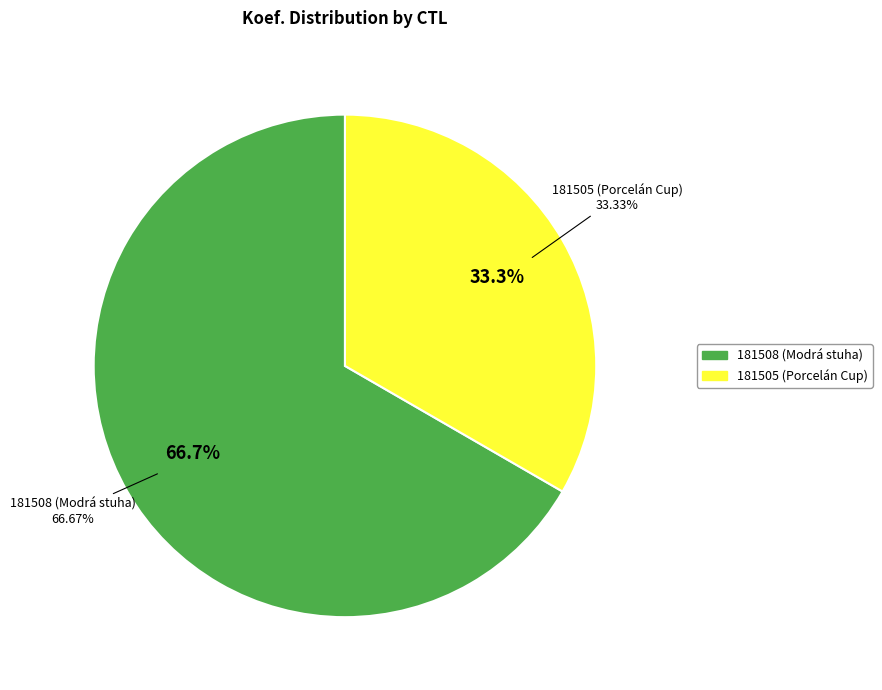

Which slice represents more than half of the pie?

181508